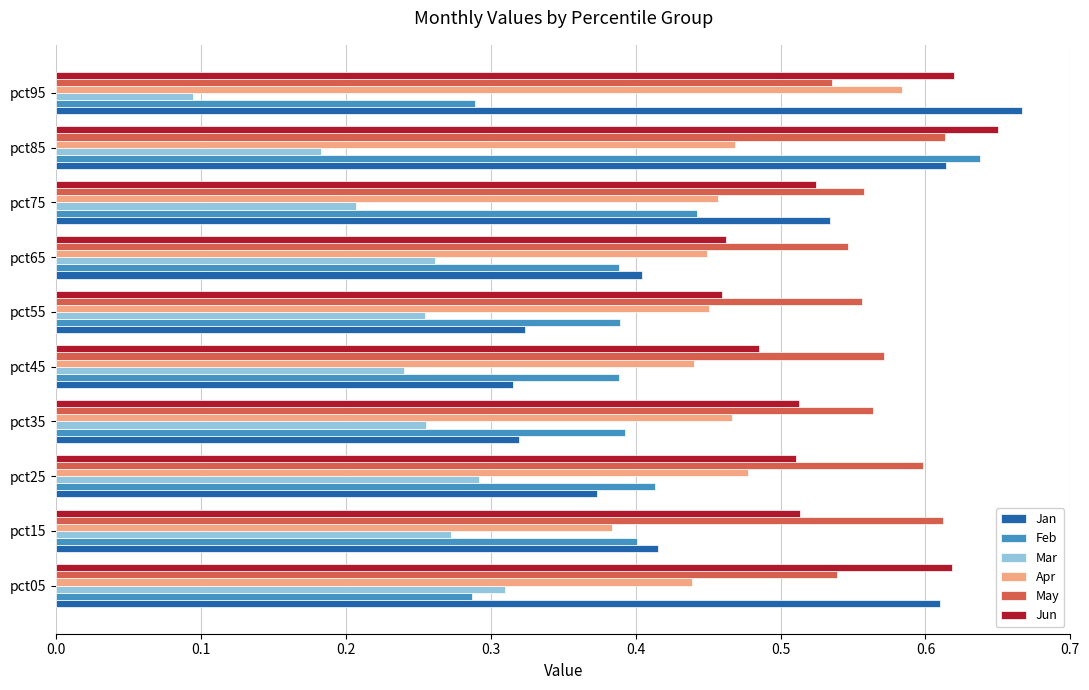

Which series changed the most between pct55 and pct65?

Jan